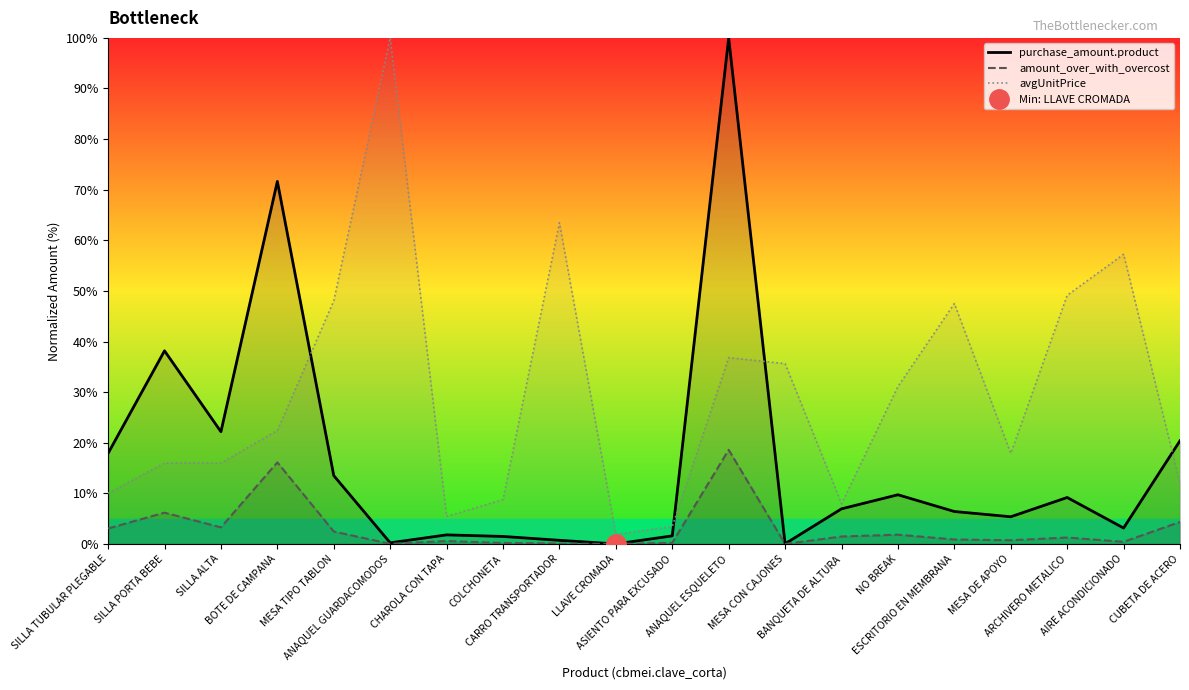

How many categories are shown in the chart?

20